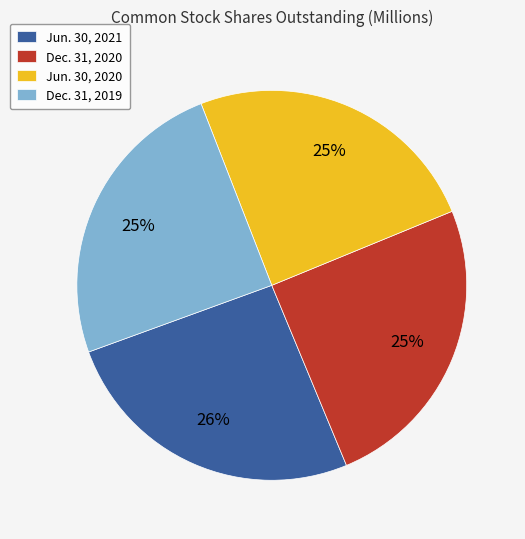

What is the ratio of the value at Dec. 31, 2019 to the value at Dec. 31, 2020?

1.0